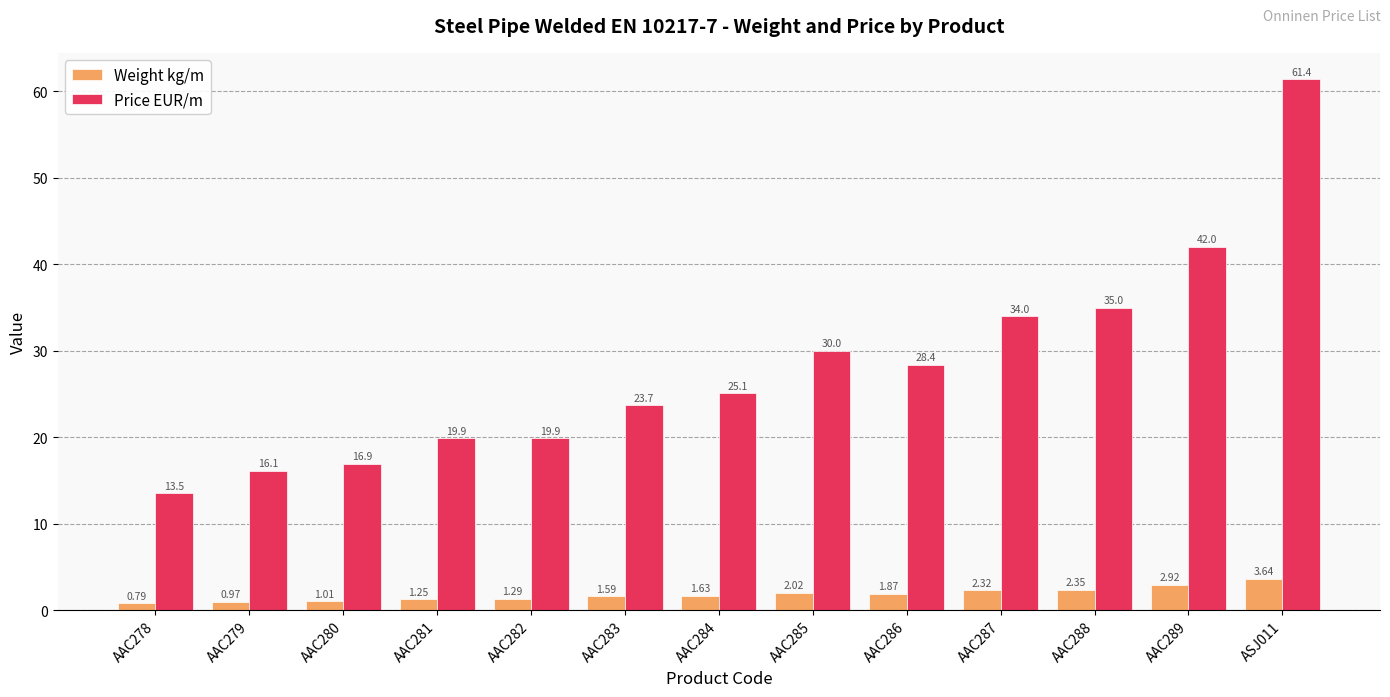

Which series changed the most between AAC283 and AAC288?

Price EUR/m